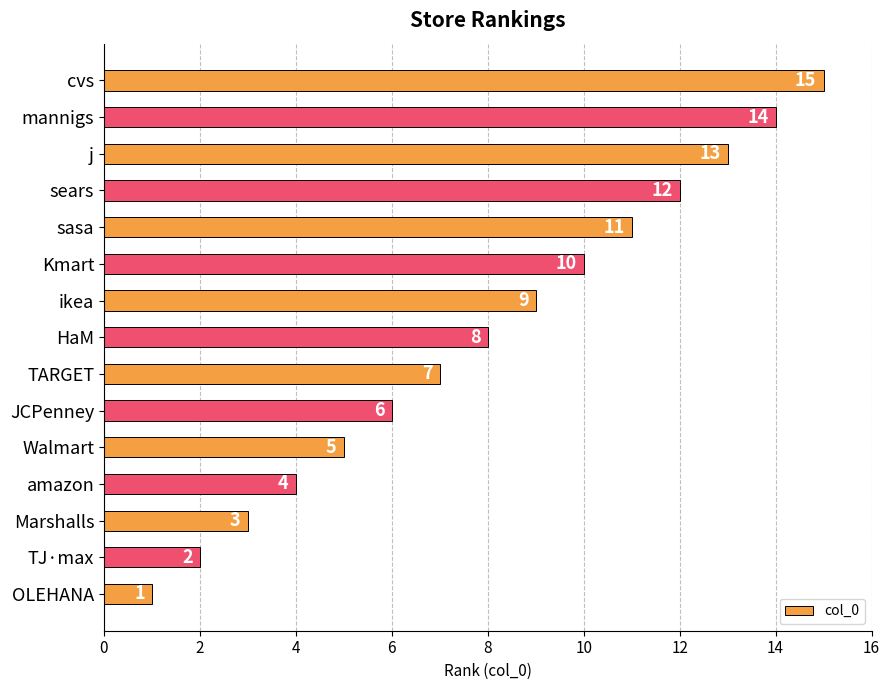

What is the sum of all values?

120